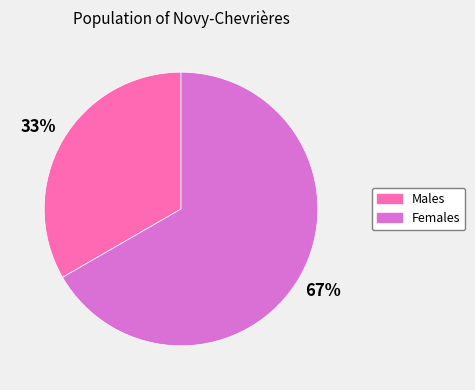

How many segments does this pie chart have?

2